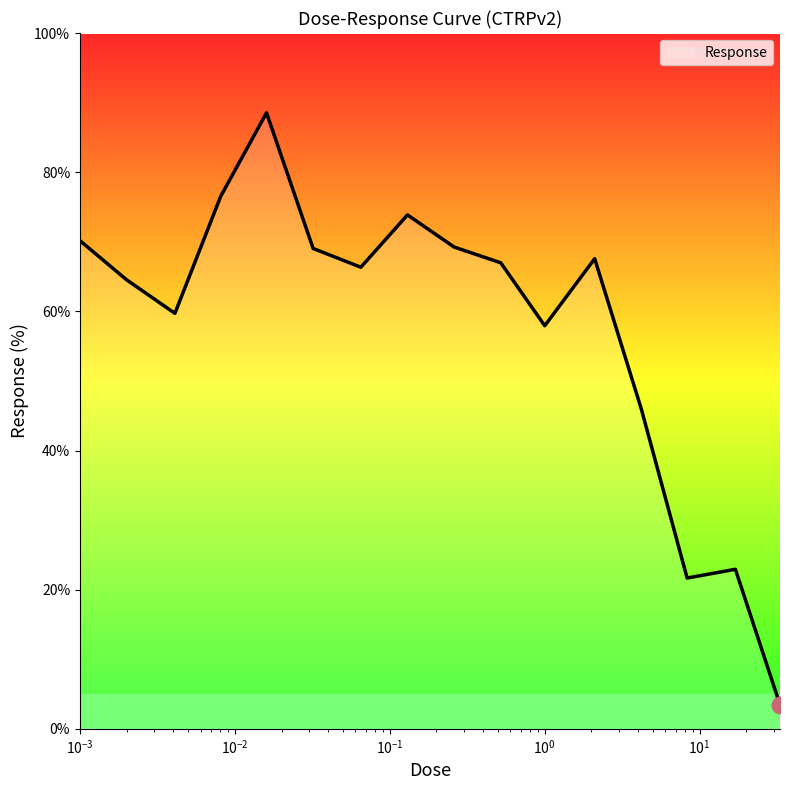

What is the greatest value displayed?

88.5